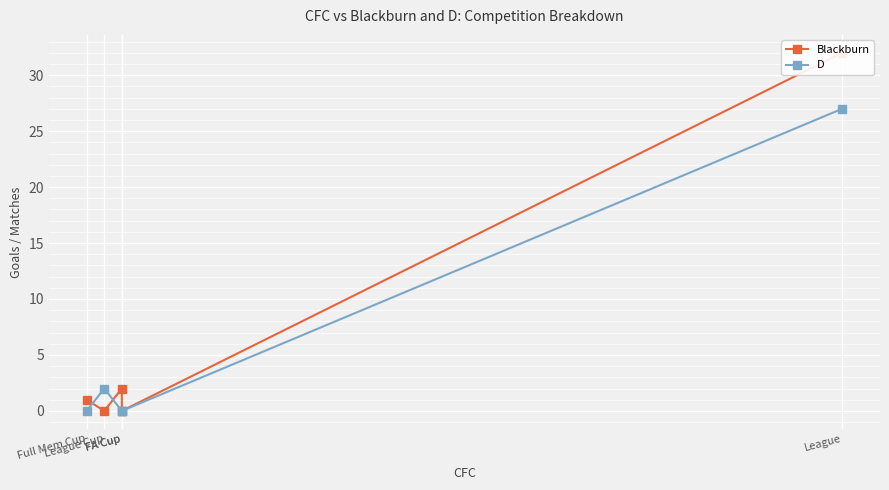

Between which two adjacent categories do Blackburn and D first intersect?

FA Cup and League Cup